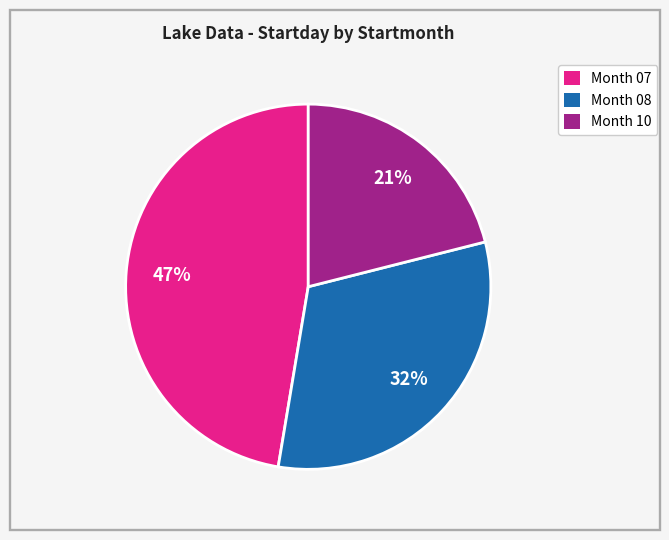

Is the sum of Month 08 and Month 10 greater than half?

Yes